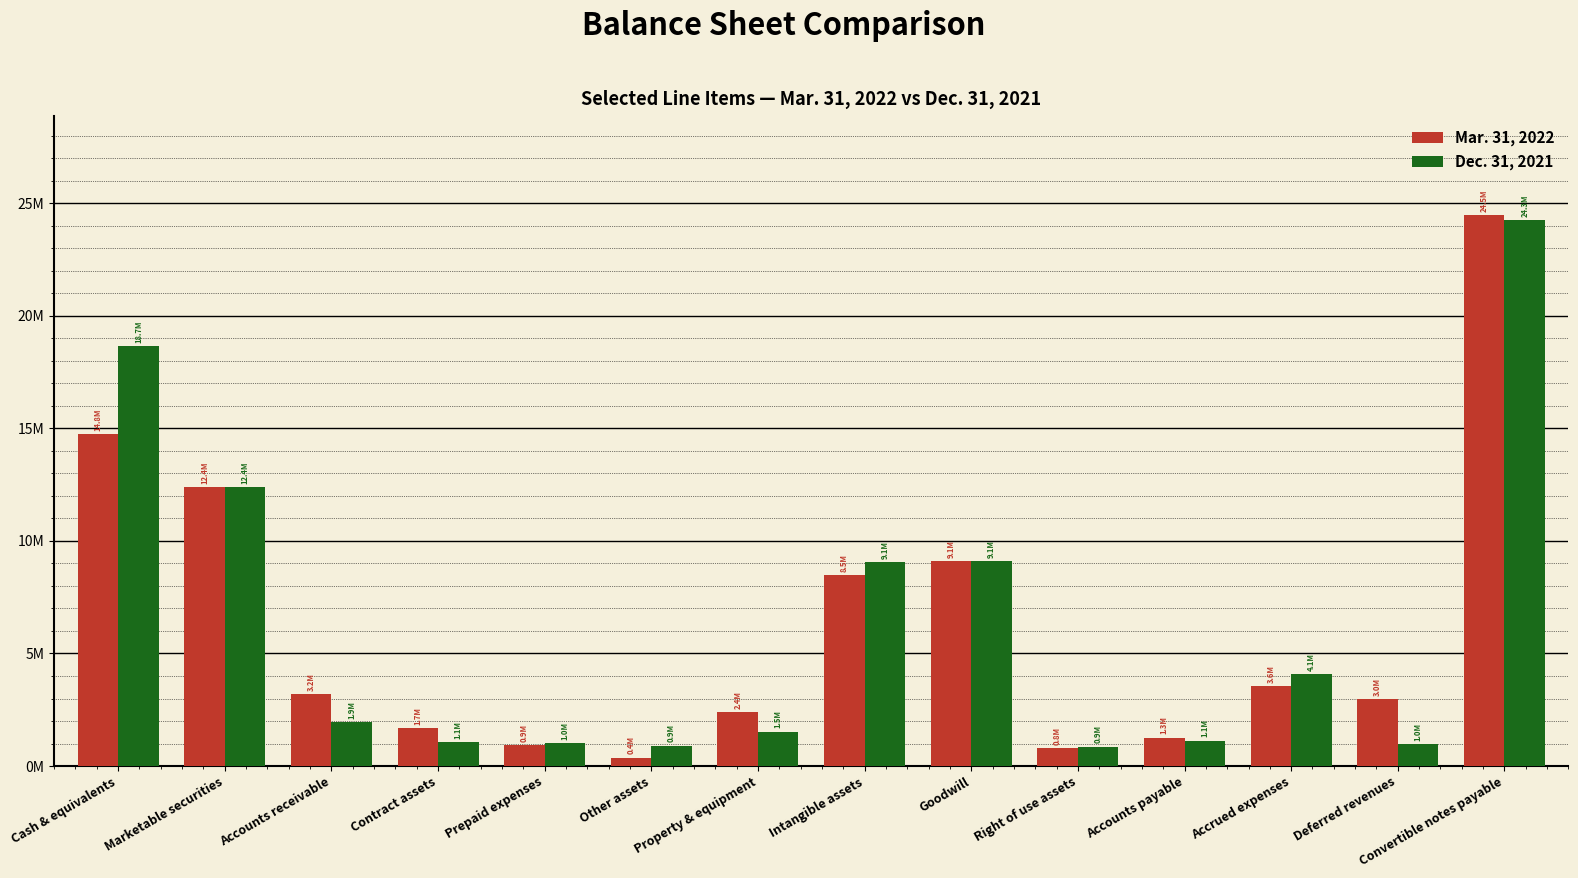

True or false: Dec. 31, 2021 has a value of 18663805 at Cash & equivalents.

True